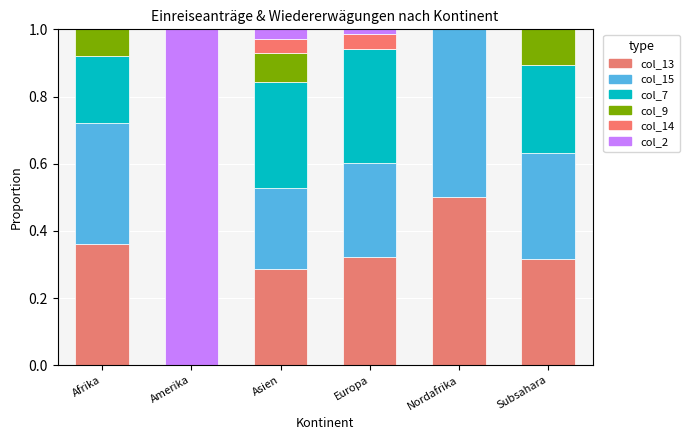

True or false: col_7 has a value of 0.3 at Asien.

True